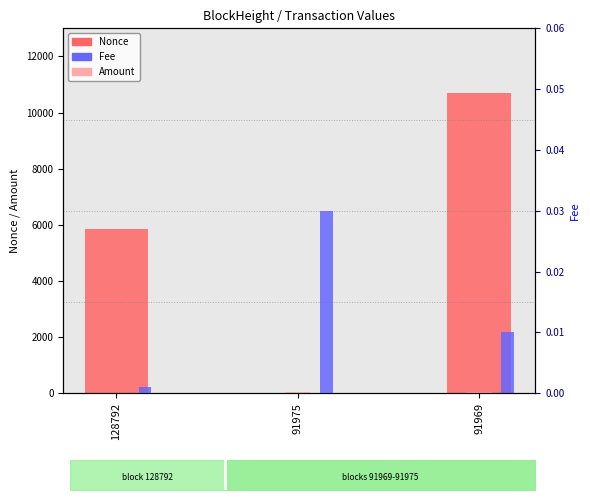

How many groups of bars are there?

3